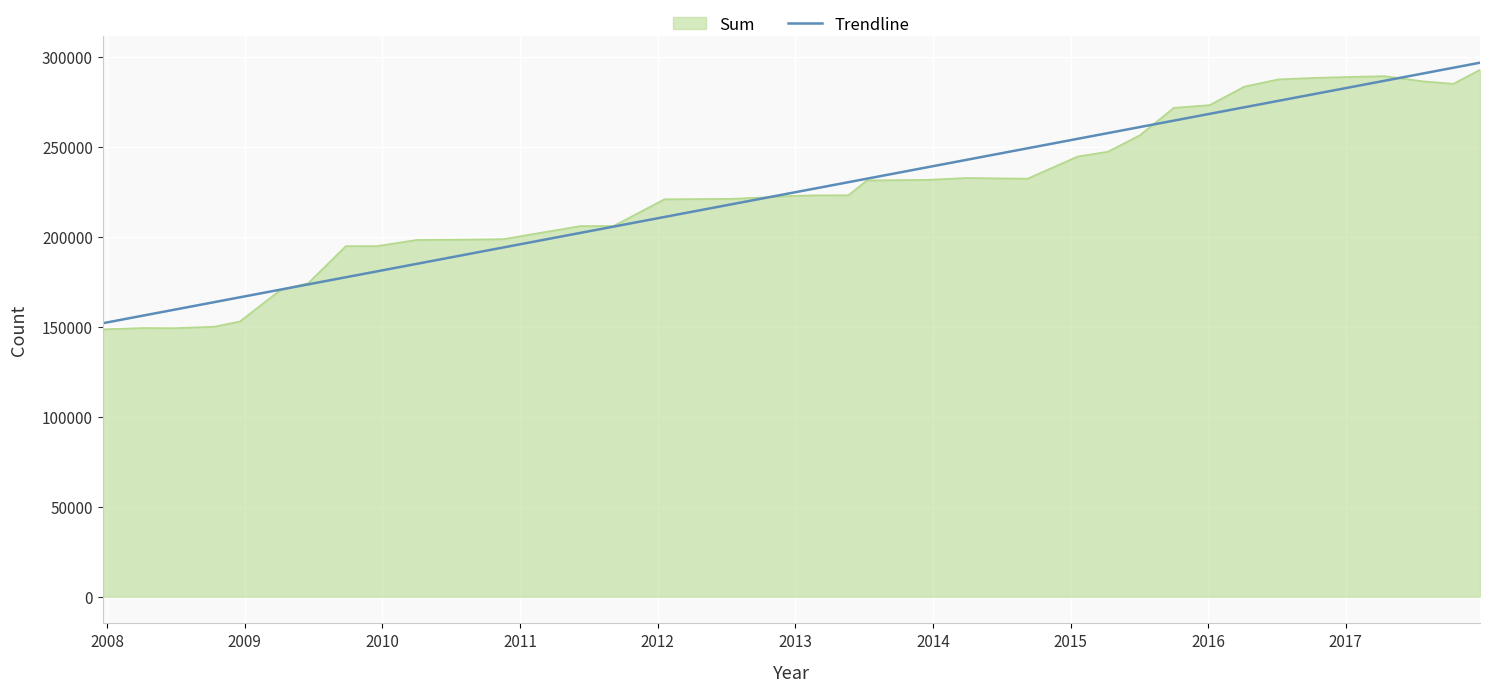

What is the greatest value displayed?

296648.4